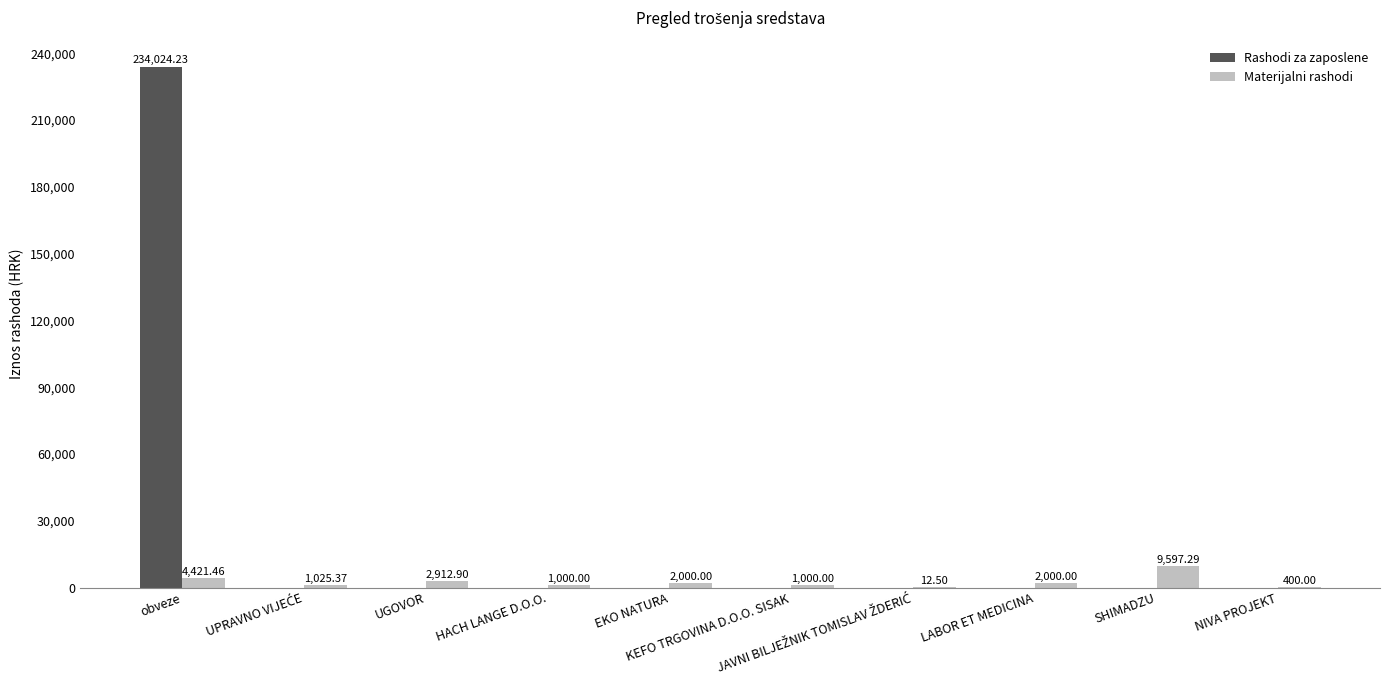

Is it true that Rashodi za zaposlene equals 0.0 at KEFO TRGOVINA D.O.O. SISAK?

True